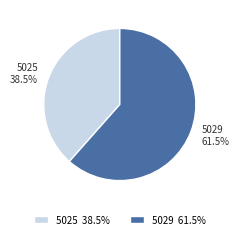

How many slices are in this pie chart?

2